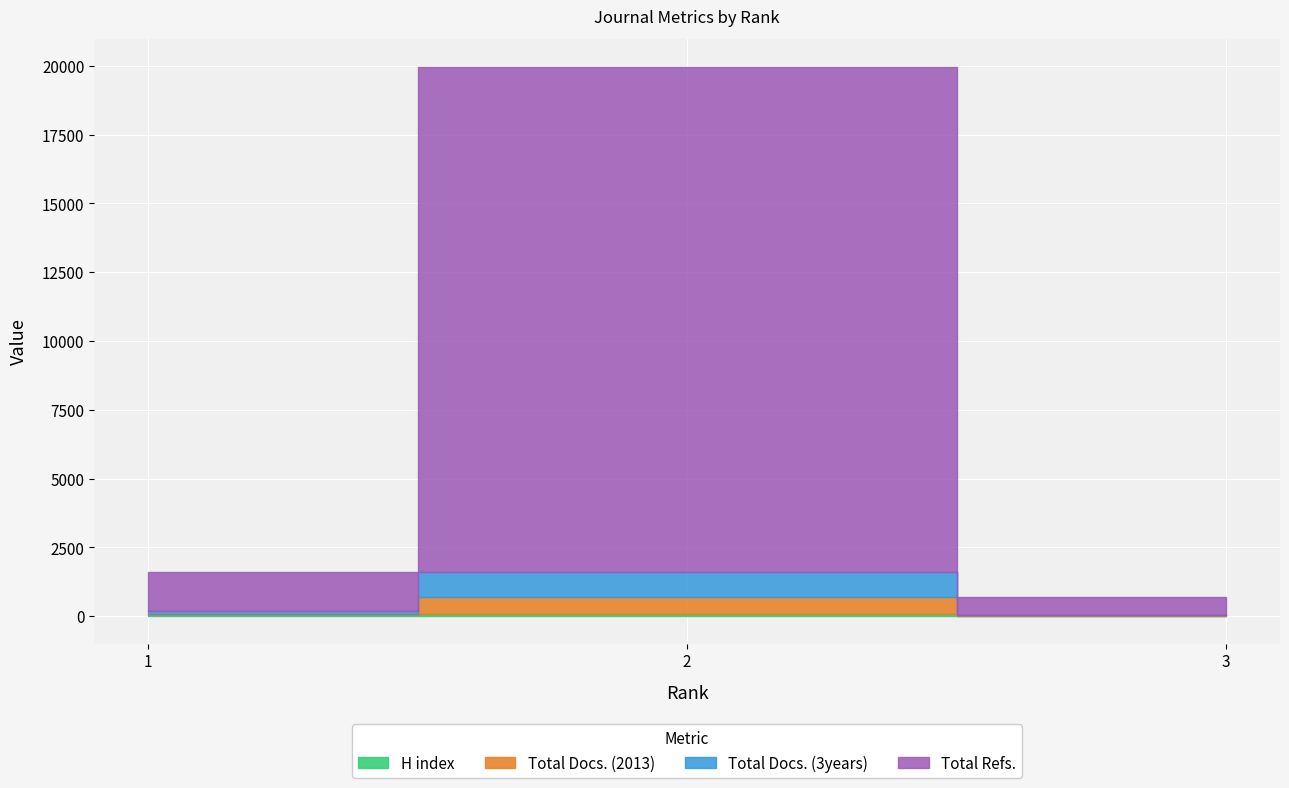

What are all the series names shown in the legend?

H index, Total Docs. (2013), Total Docs. (3years), Total Refs.